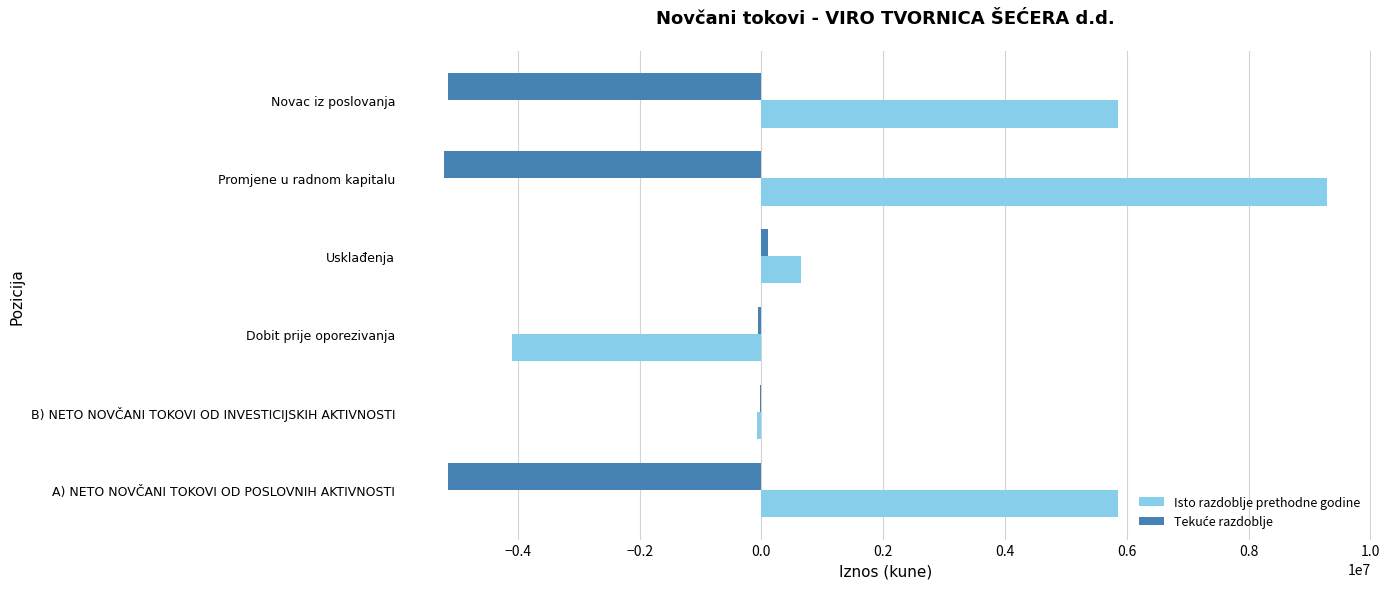

Which series changed the most between A) NETO NOVČANI TOKOVI OD POSLOVNIH AKTIVNOSTI and Dobit prije oporezivanja?

Isto razdoblje prethodne godine